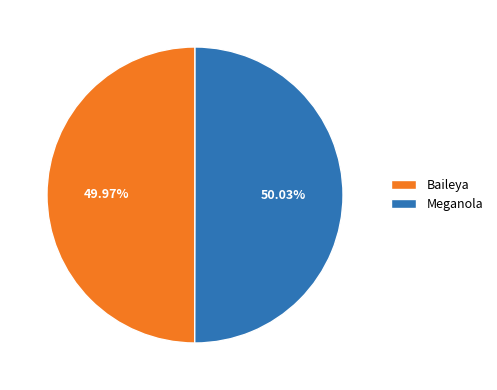

How many slices are in this pie chart?

2